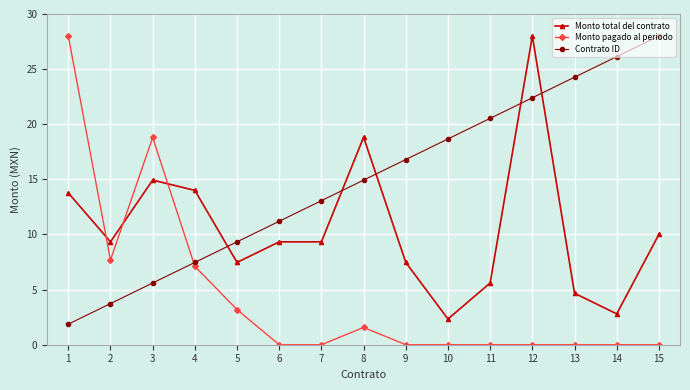

Is this an area chart (filled region under the line)?

No